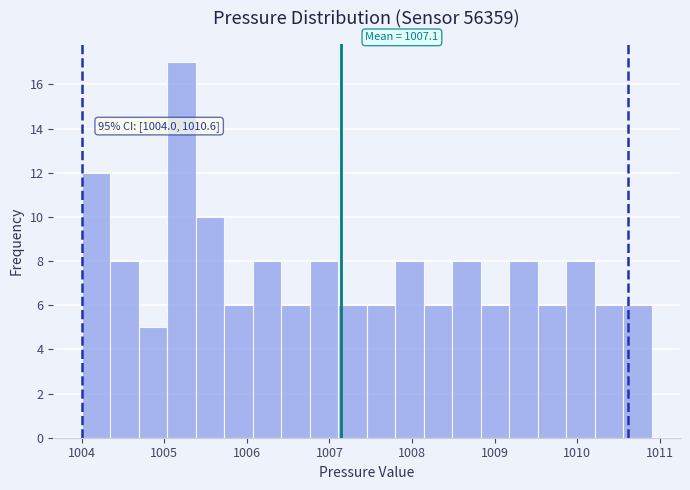

Read against the x-axis, roughly where is the centre of the tallest bar?

1005.2